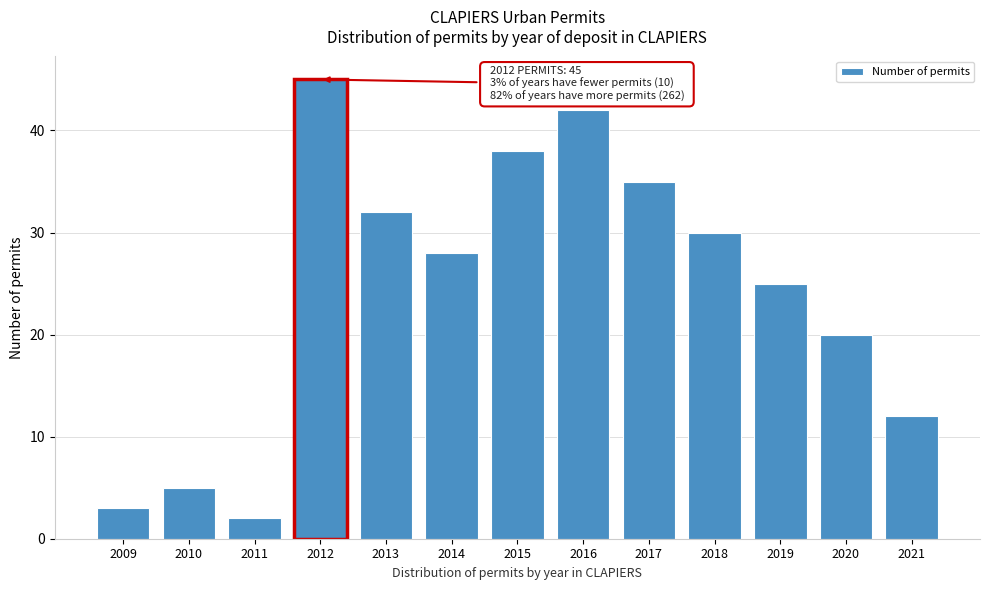

Reading right to left, extract all data points from this chart.

2021=12	2020=20	2019=25	2018=30	2017=35	2016=42	2015=38	2014=28	2013=32	2012=45	2011=2	2010=5	2009=3